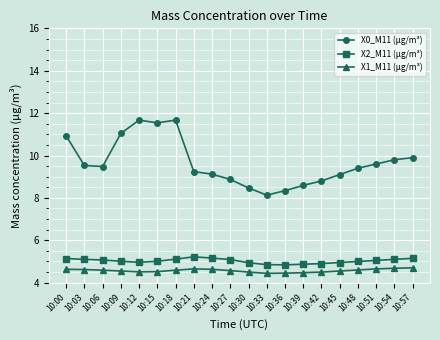

True or false: X2_M11 (μg/m³) and X1_M11 (μg/m³) cross at least once.

False